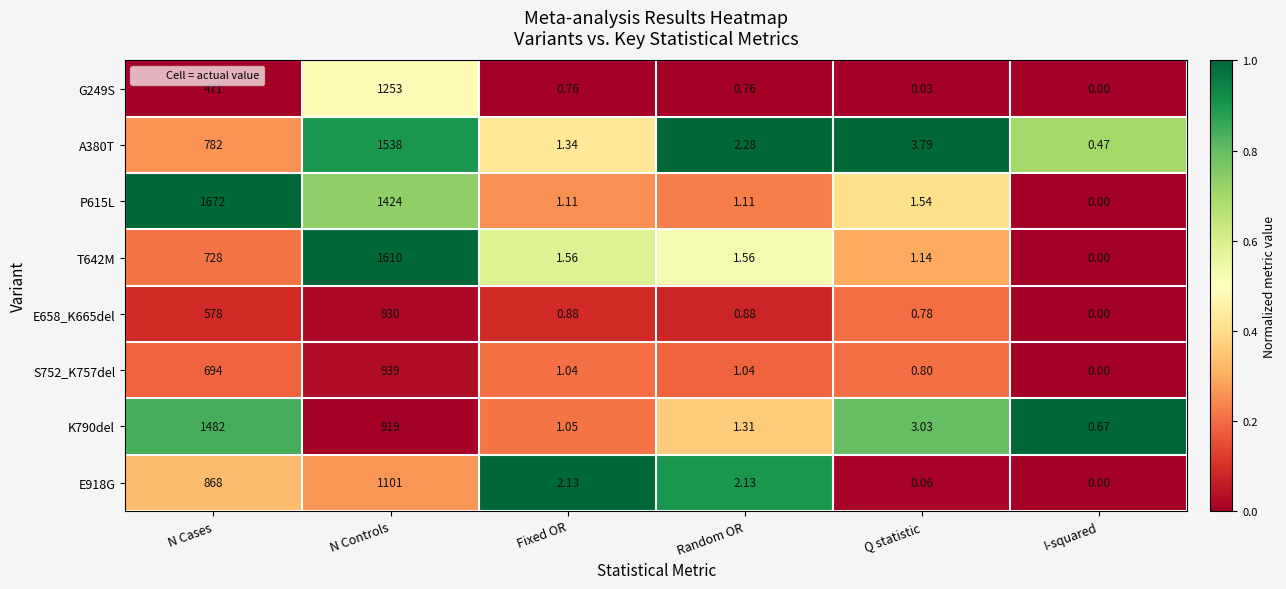

At which category is the sum across all series the highest?

N Controls